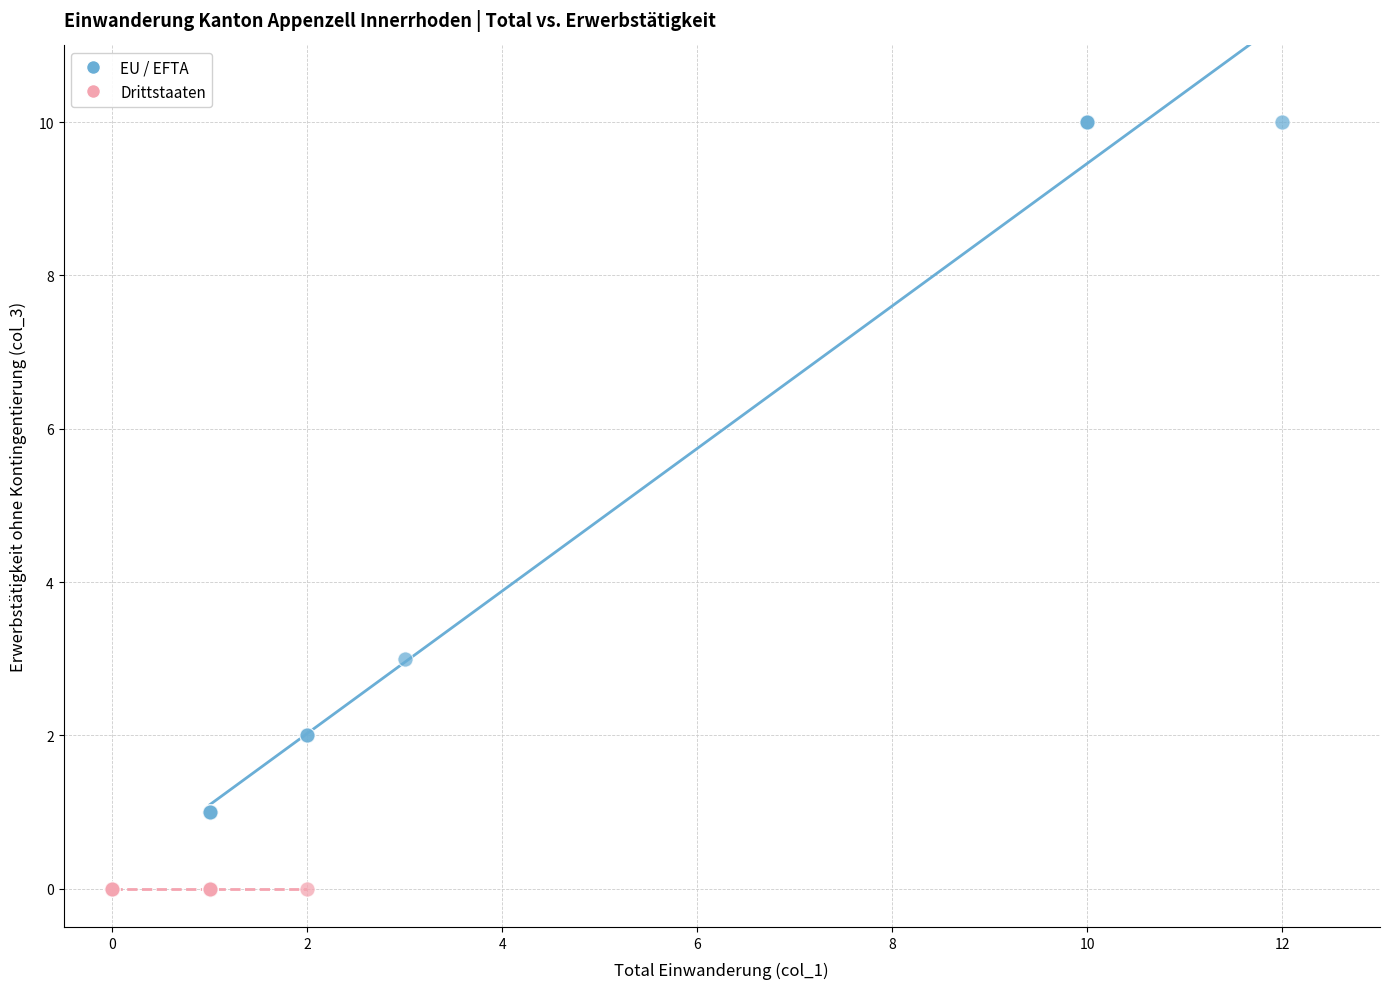

Which series contains the lowest Y value?

Drittstaaten